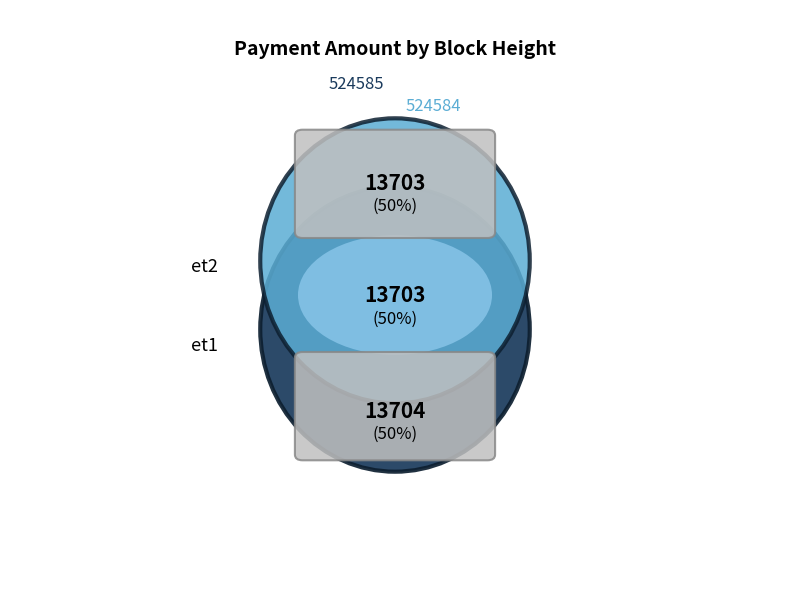

To the nearest percent, what is the combined percentage of 524585 and 524584?

100%